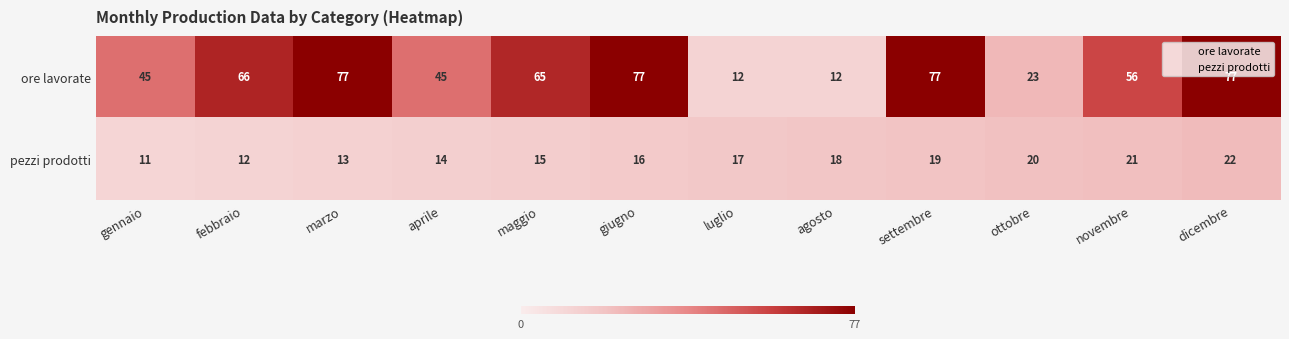

Which series changed the most between febbraio and ottobre?

ore lavorate